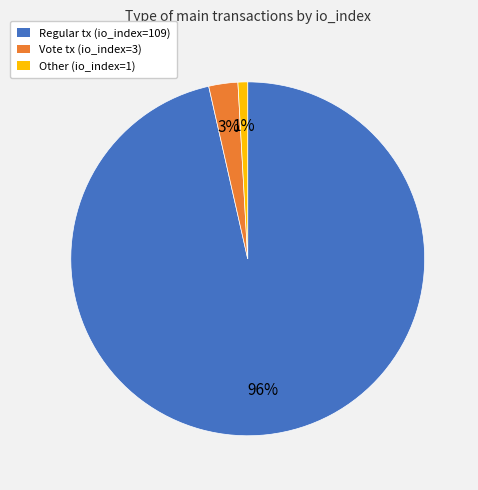

The Regular tx (io_index=109) slice represents 91% of the pie. True or false?

False